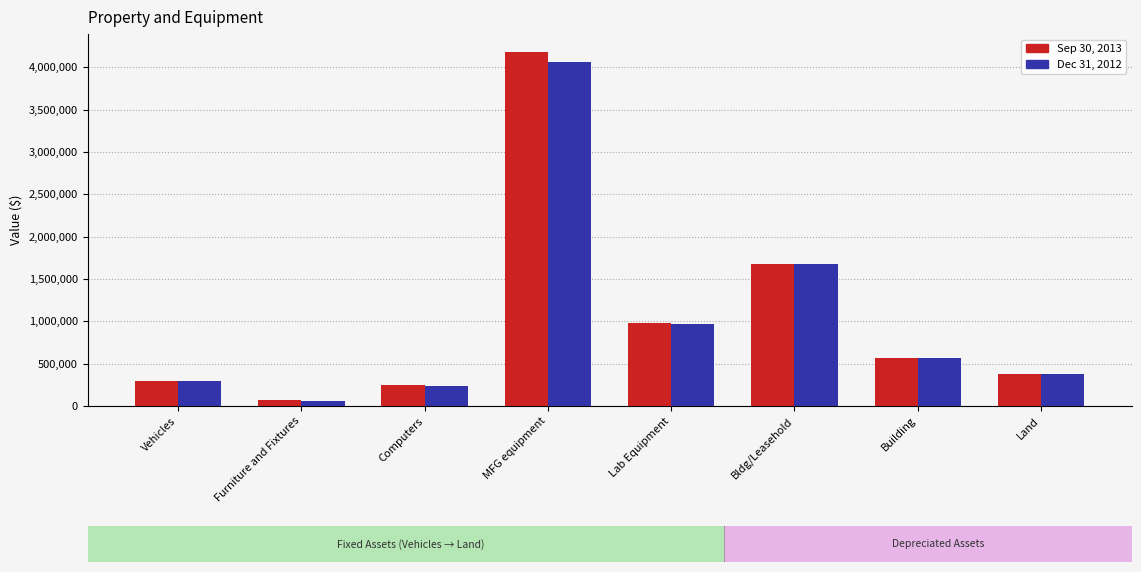

What is the difference between the maximum and minimum values in the Dec 31, 2012 series?

3998054